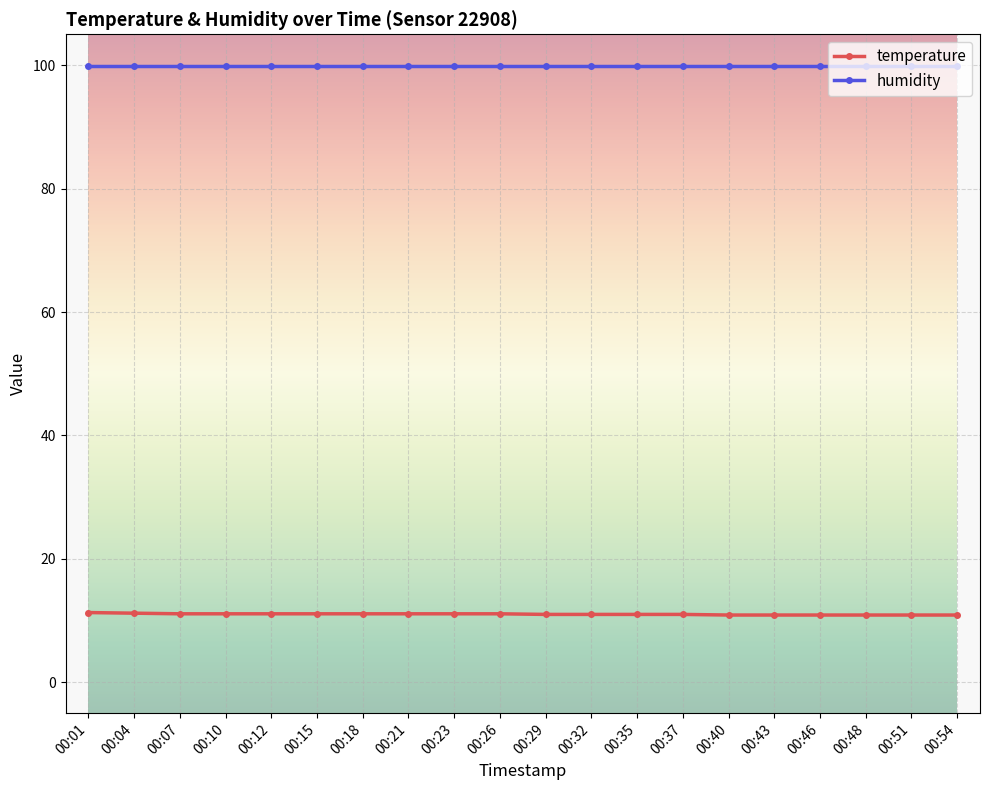

What is the total value across all series at 00:01?

111.2